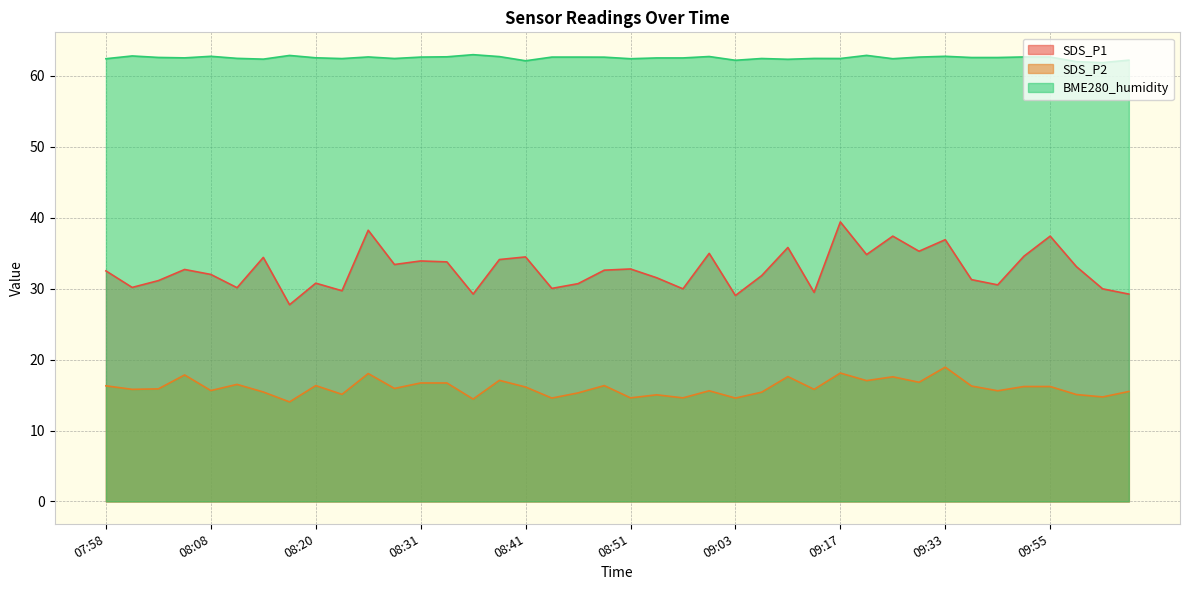

Between 08:14 and 08:22, which series saw the biggest shift?

SDS_P1